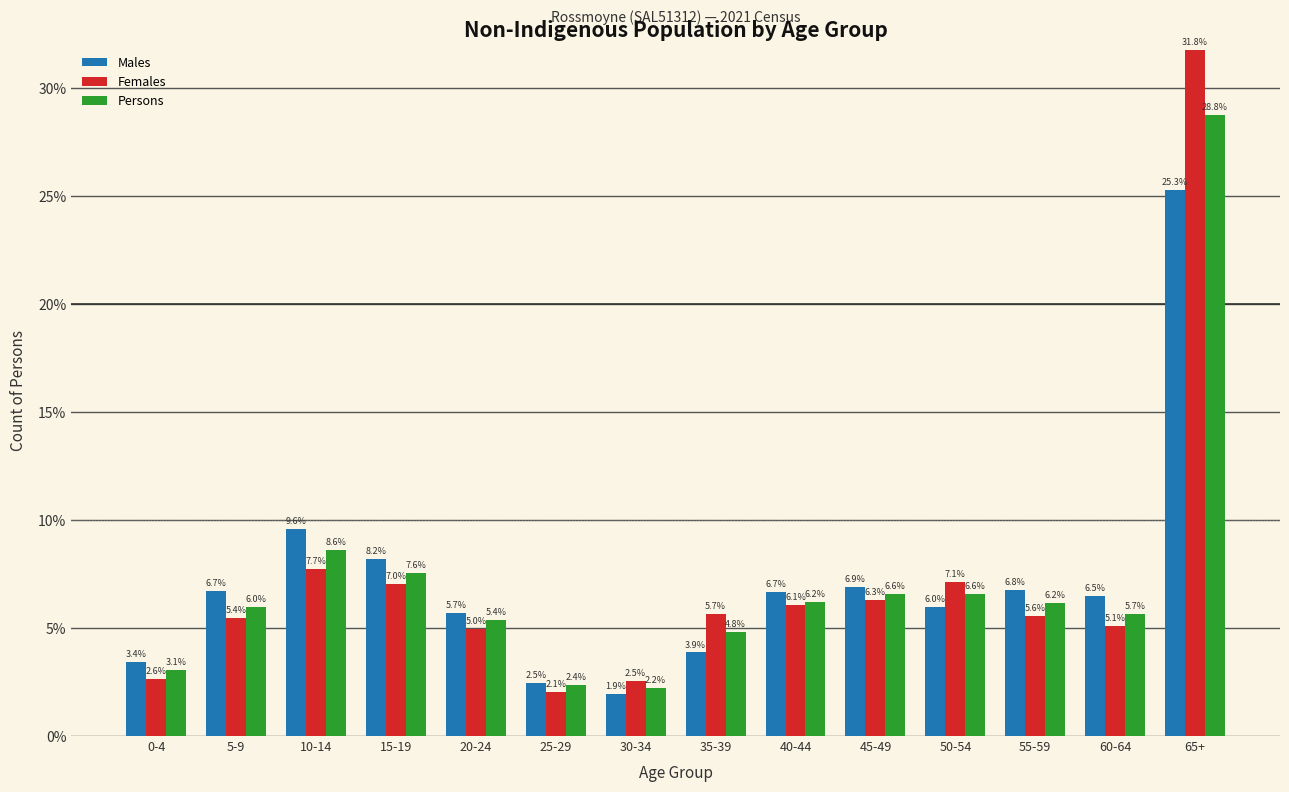

Reading right to left, transcribe all the data shown in this chart.

Males: 65+=25.3	60-64=6.5	55-59=6.8	50-54=6.0	45-49=6.9	40-44=6.7	35-39=3.9	30-34=1.9	25-29=2.5	20-24=5.7	15-19=8.2	10-14=9.6	5-9=6.7	0-4=3.4
Females: 65+=31.8	60-64=5.1	55-59=5.6	50-54=7.1	45-49=6.3	40-44=6.1	35-39=5.7	30-34=2.5	25-29=2.1	20-24=5.0	15-19=7.0	10-14=7.7	5-9=5.4	0-4=2.6
Persons: 65+=28.8	60-64=5.7	55-59=6.2	50-54=6.6	45-49=6.6	40-44=6.2	35-39=4.8	30-34=2.2	25-29=2.4	20-24=5.4	15-19=7.6	10-14=8.6	5-9=6.0	0-4=3.1